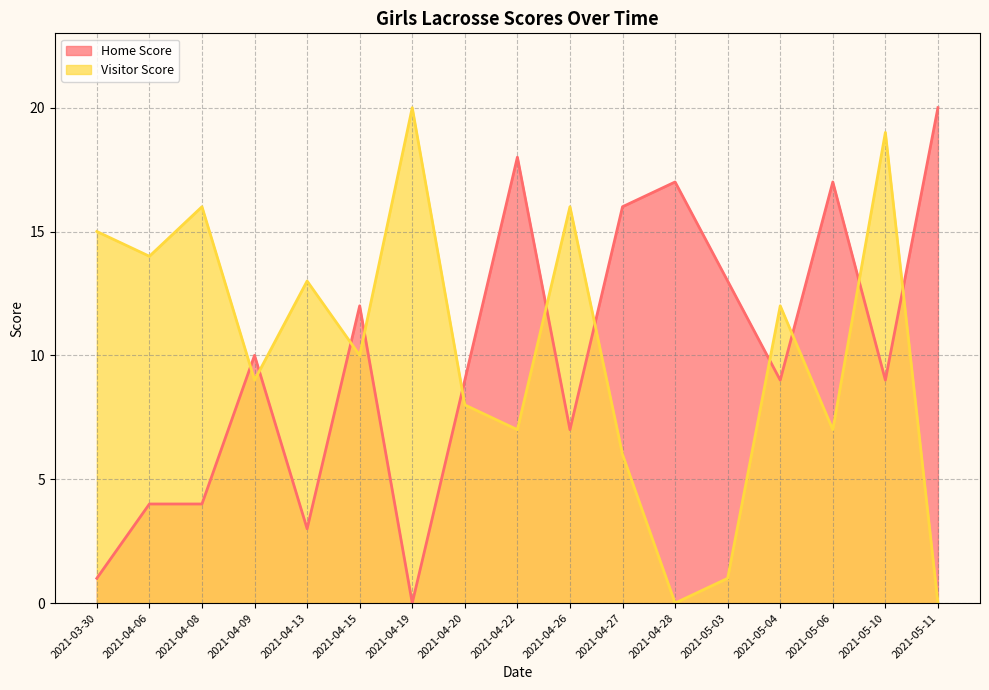

Where does the Visitor Score series first go above 10?

2021-03-30